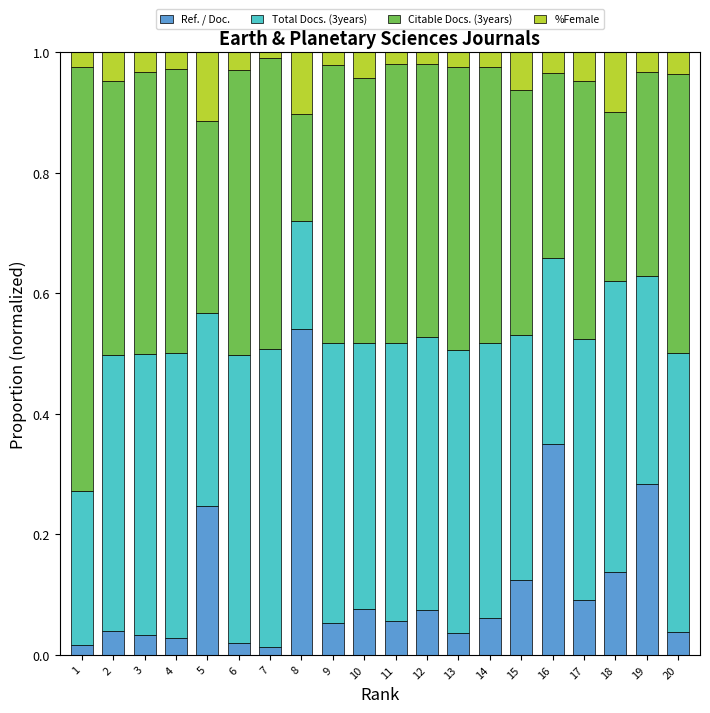

What is the total value across all series at 5?

1.0